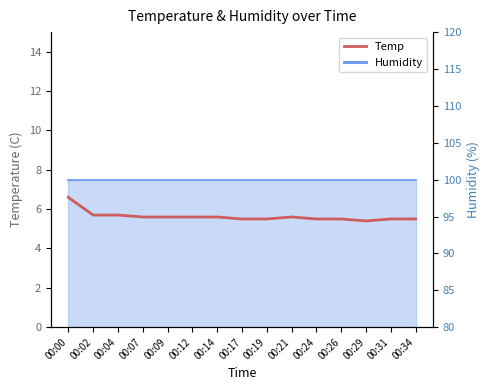

The chart shows a value of 5.6 at 00:14. True or false?

True